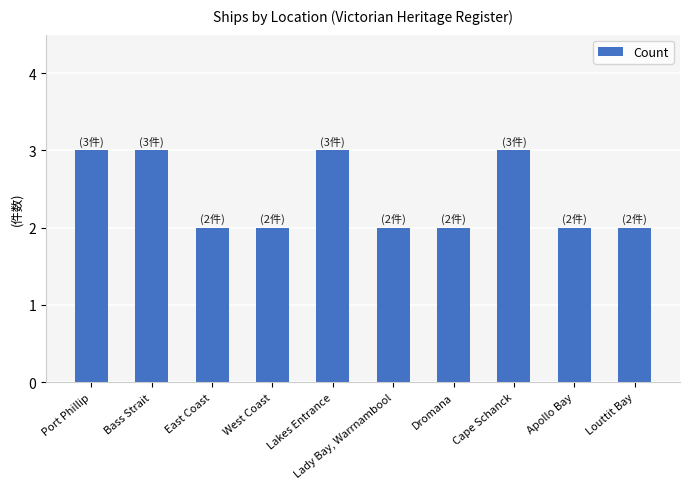

True or false: the data shows 1 at Apollo Bay.

False